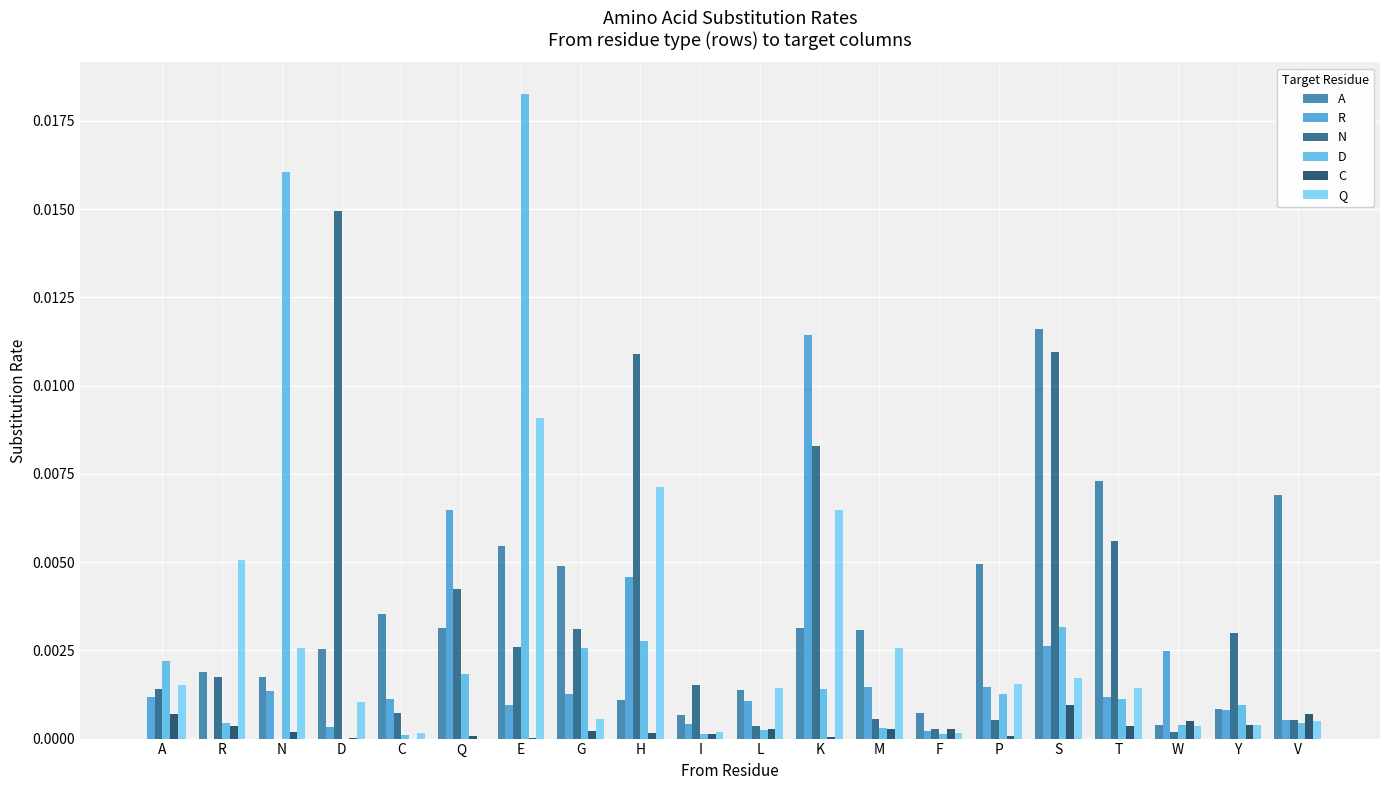

What are all the series names shown in the legend?

A, R, N, D, C, Q